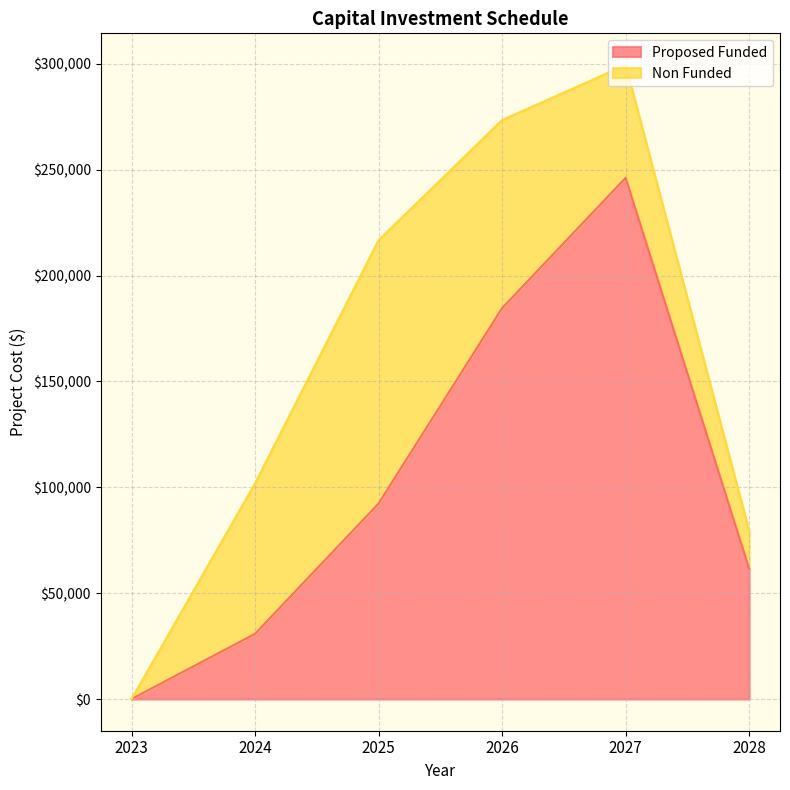

Count the values in the range 30766 to 184594.

4